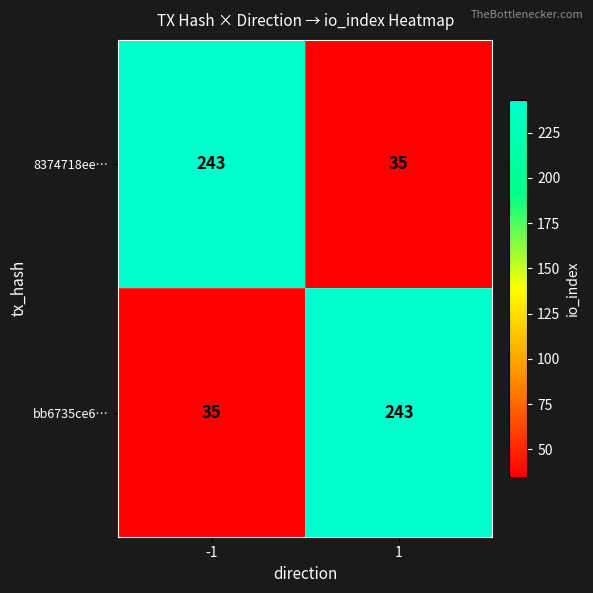

Is the value of bb6735ce6… at 1 greater than the value of 8374718ee… at 1?

Yes